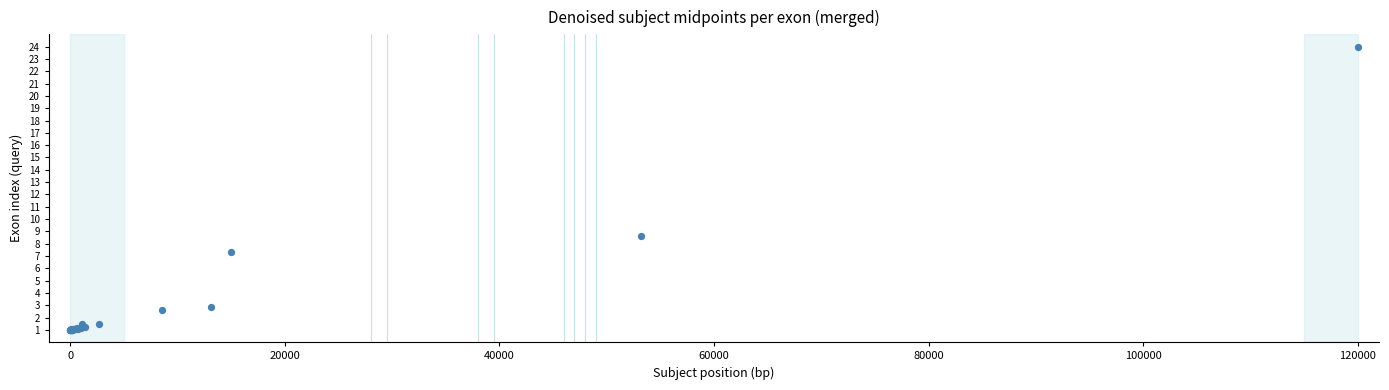

What Y value in the scatter plot is closest to 12?

8.7